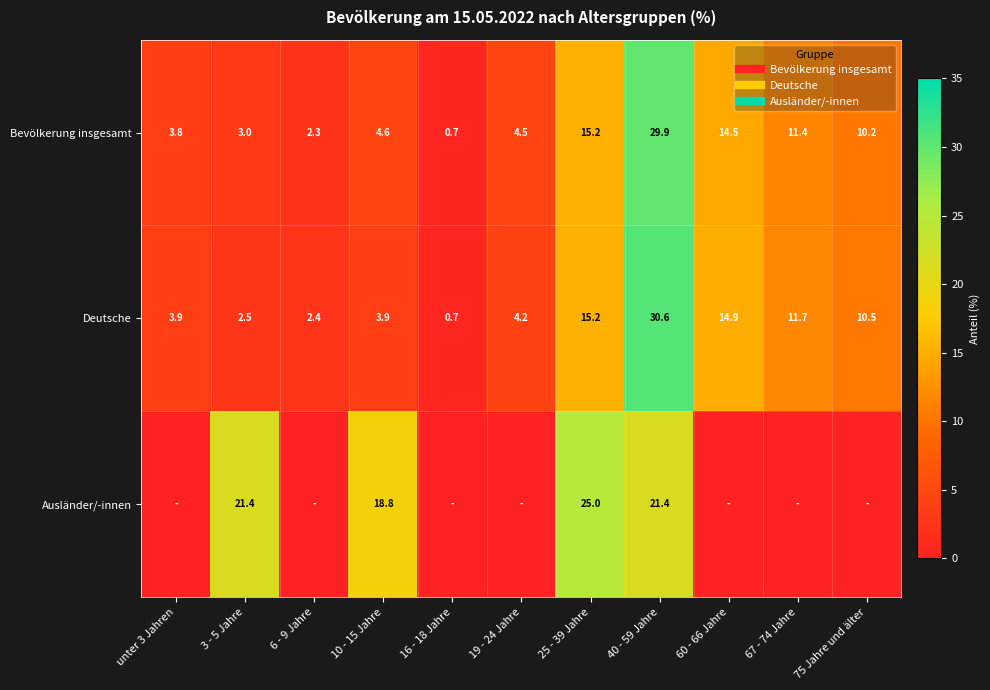

Is it true that Bevölkerung insgesamt equals 1.6 at unter 3 Jahren?

False